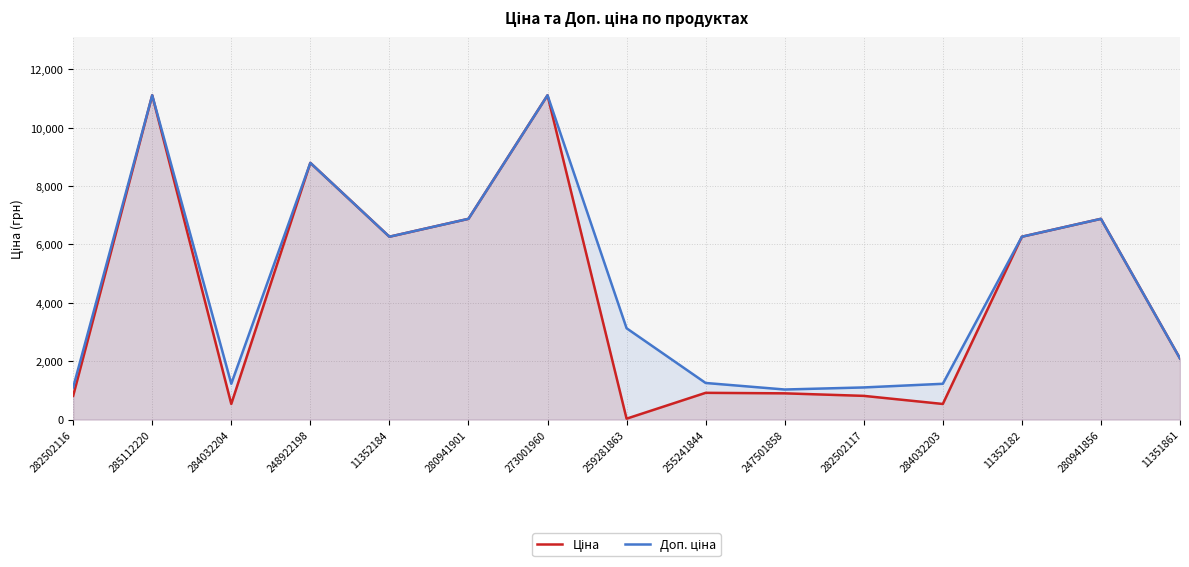

List the series in order of their overall mean, highest first.

Доп. ціна, Ціна